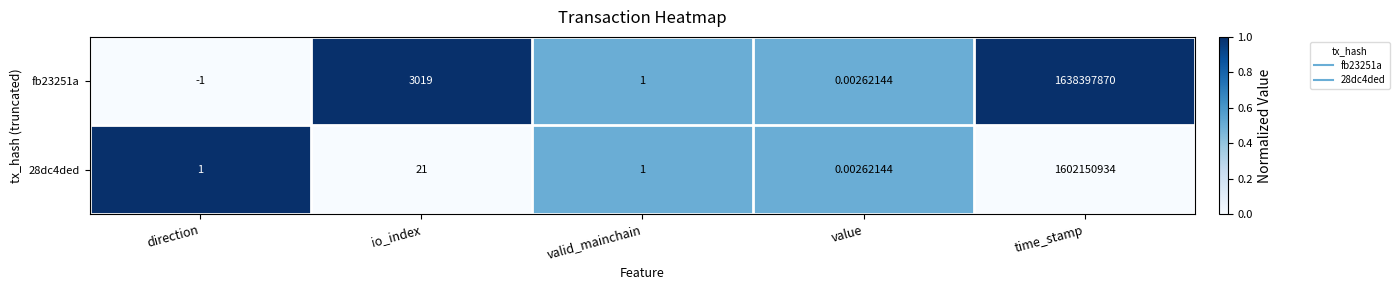

Rank the series by their average value, from lowest to highest.

28dc4ded, fb23251a